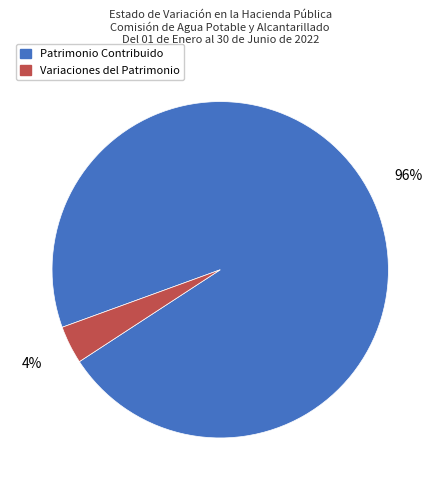

Is there any slice that represents more than half of the pie?

Yes